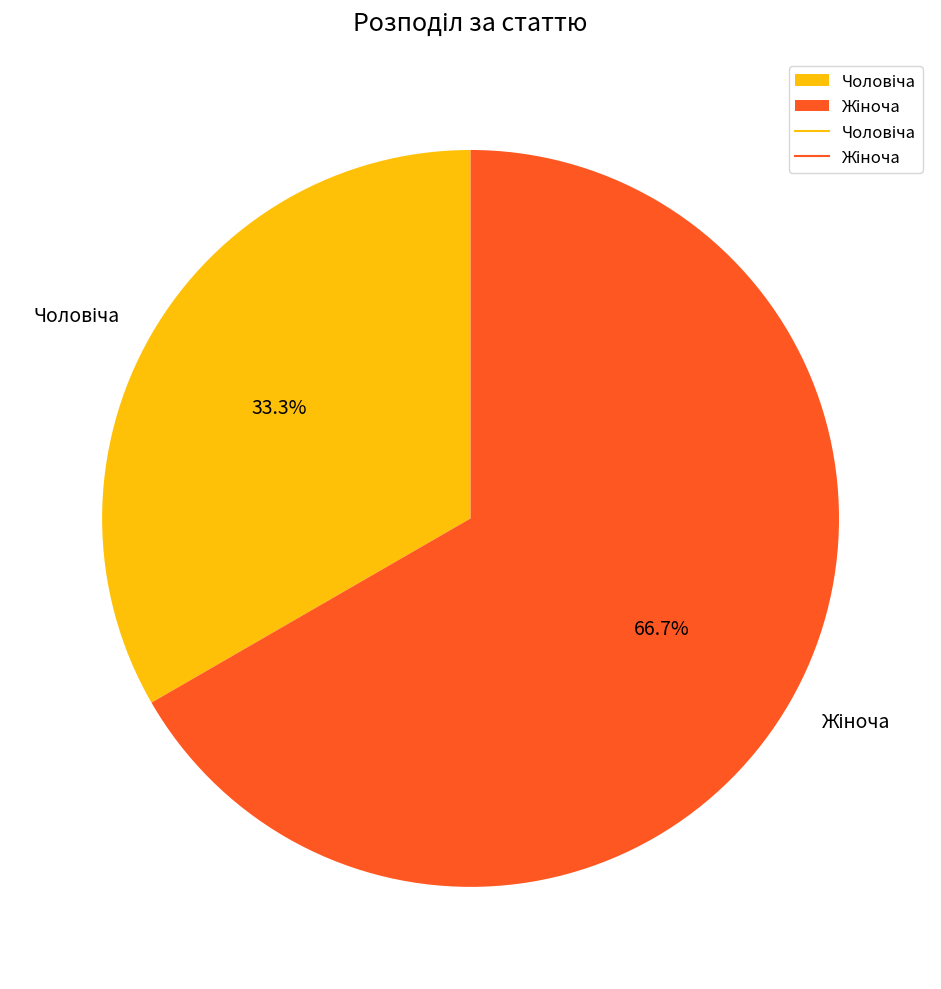

Is there any slice that represents more than half of the pie?

Yes